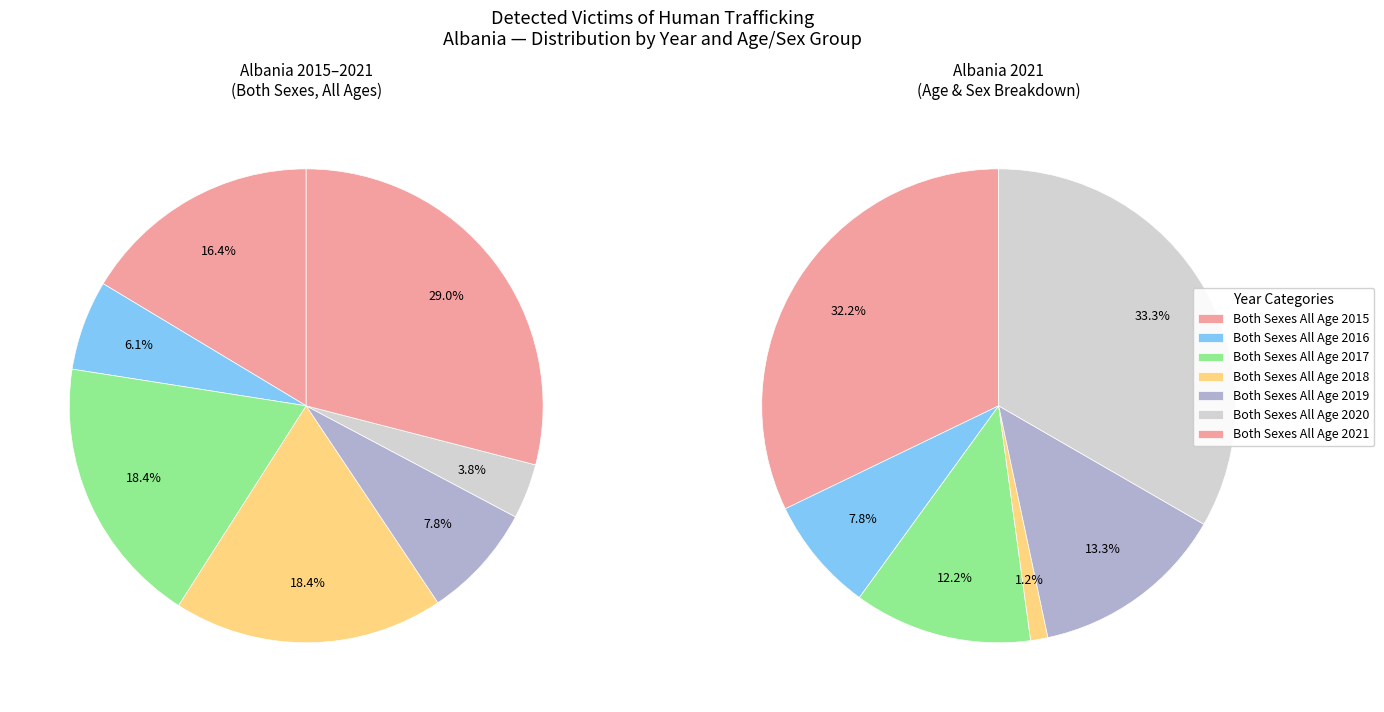

Is it true that 4 is 38% of the pie?

True